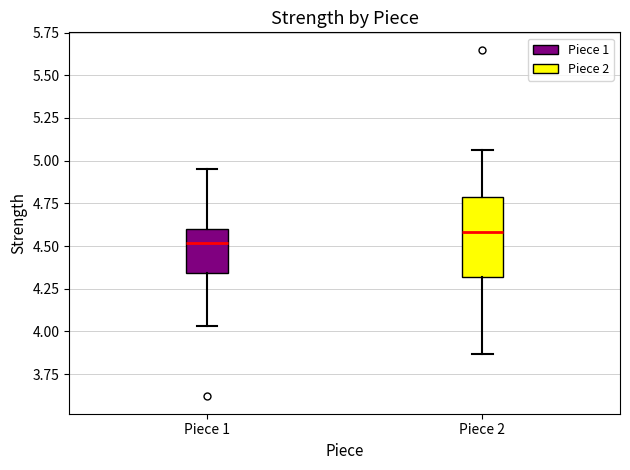

Which box's median line is the highest?

Piece 2